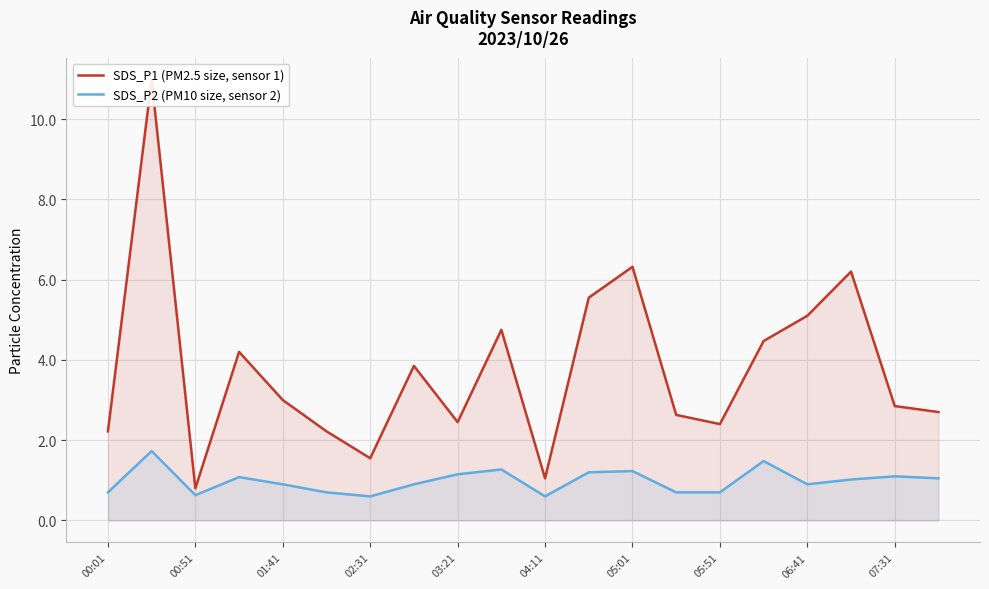

Which series has the largest total across all categories?

SDS_P1 (PM2.5 size, sensor 1)